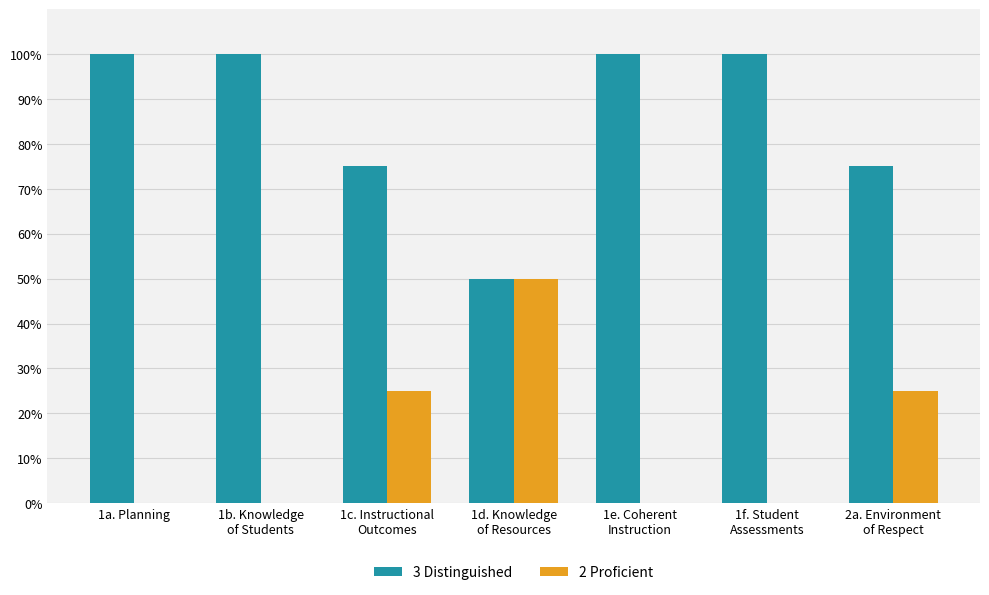

What is the sum of all 2 Proficient values?

100